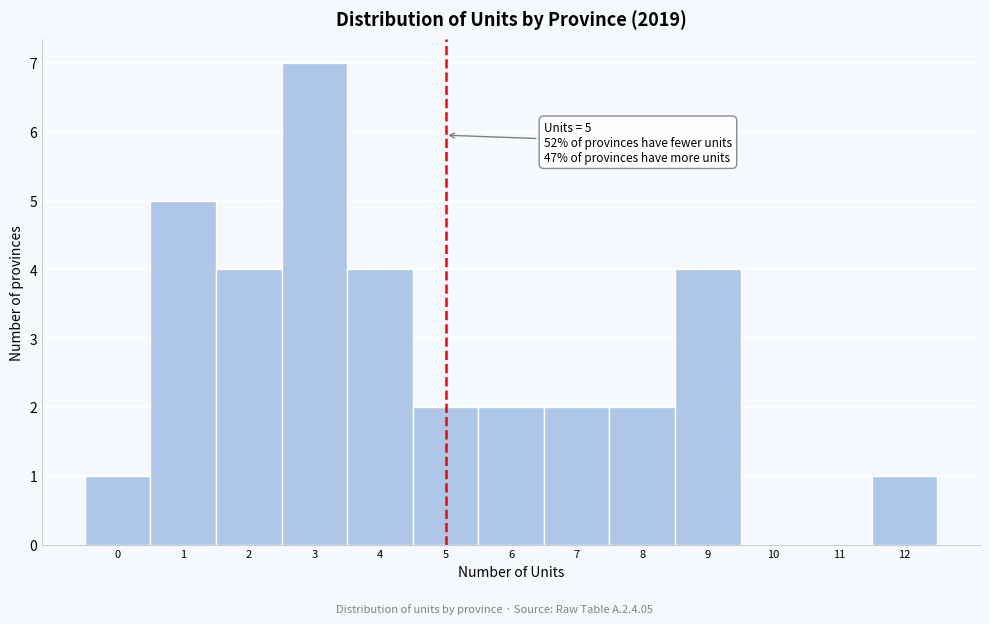

Which range on the x-axis has the tallest bar?

2.5 to 3.5